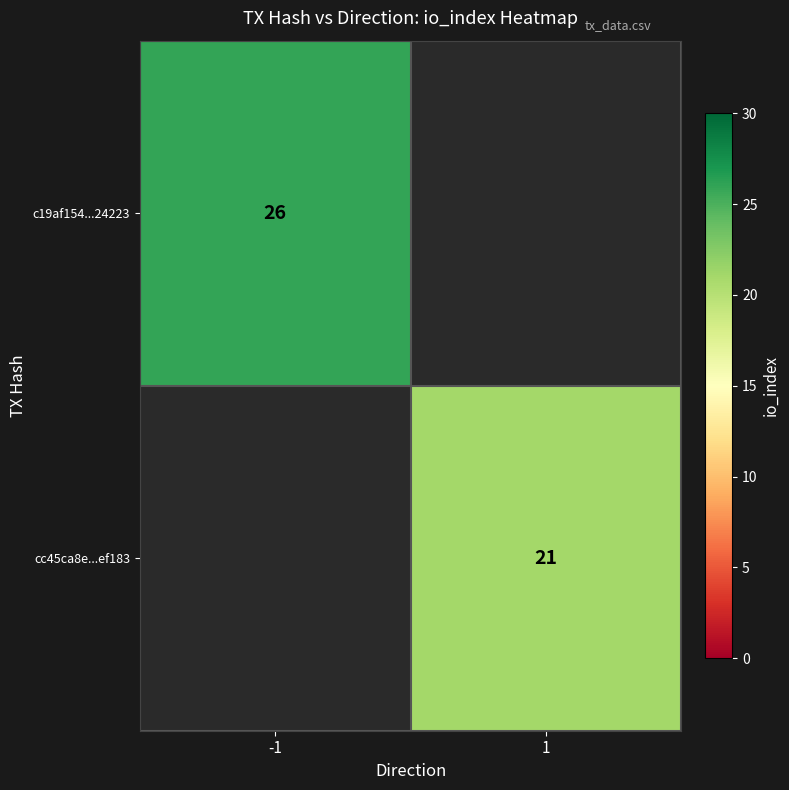

How many data points does each series have?

2